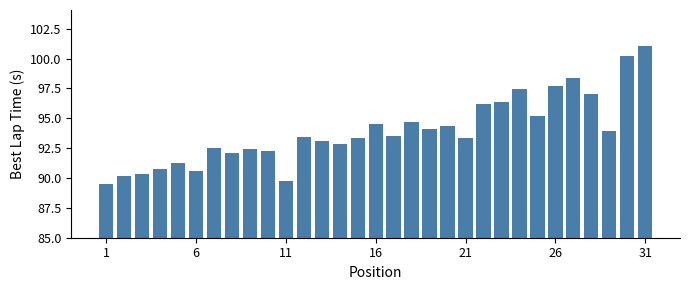

What is the minimum value shown in the chart?

89.5